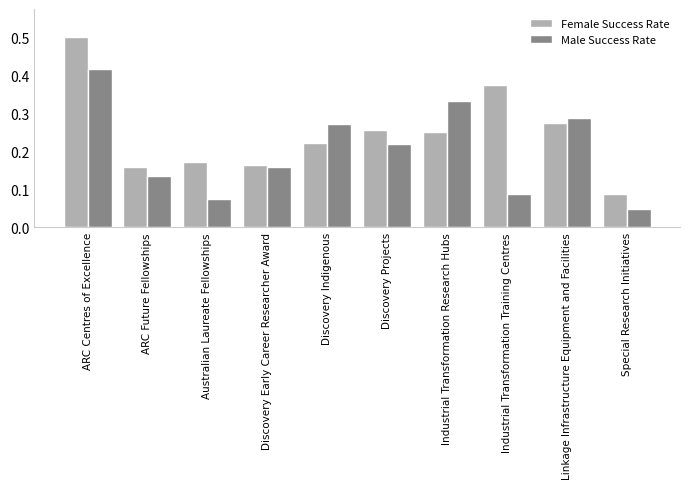

What are all the series names shown in the legend?

Female Success Rate, Male Success Rate